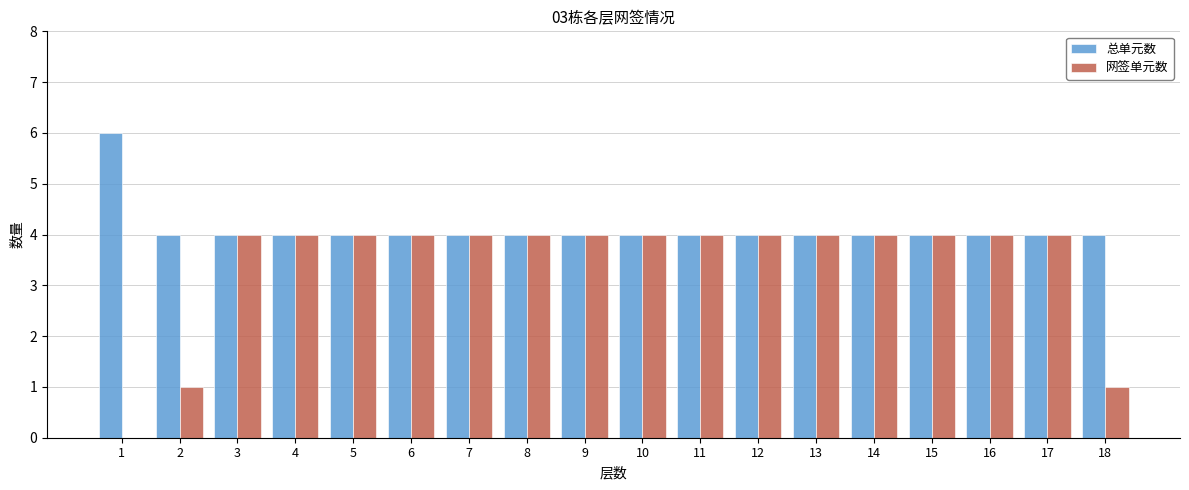

The 网签单元数 series shows 4 at 3. True or false?

True